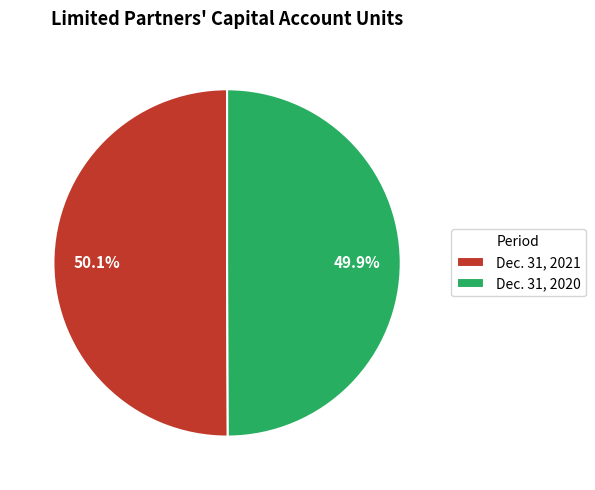

Approximately how many times larger is the value at Dec. 31, 2021 compared to Dec. 31, 2020?

1.0